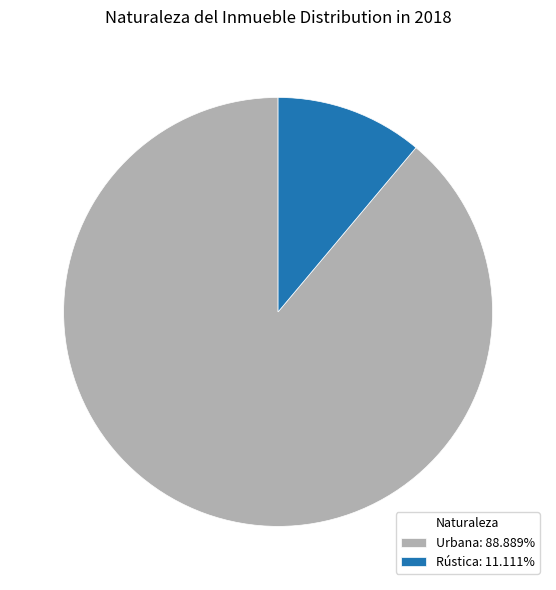

Approximately how many times larger is the value at Urbana compared to Rústica?

8.0